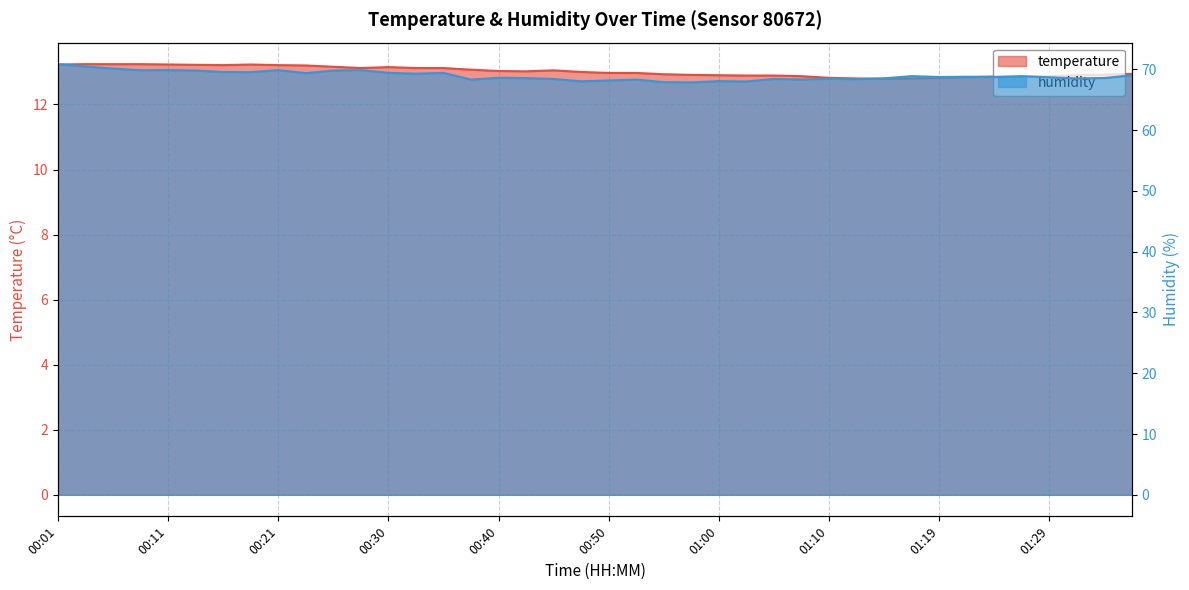

What is the spread (max minus min) of values at 01:29?

55.8